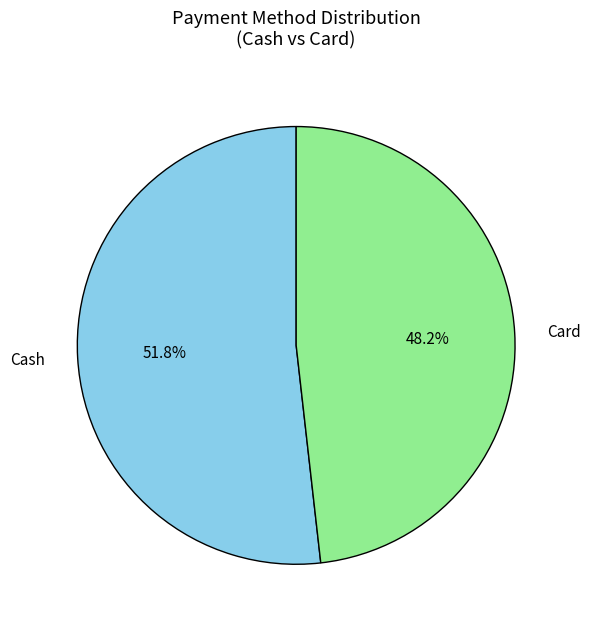

Count the number of slices in the pie.

2